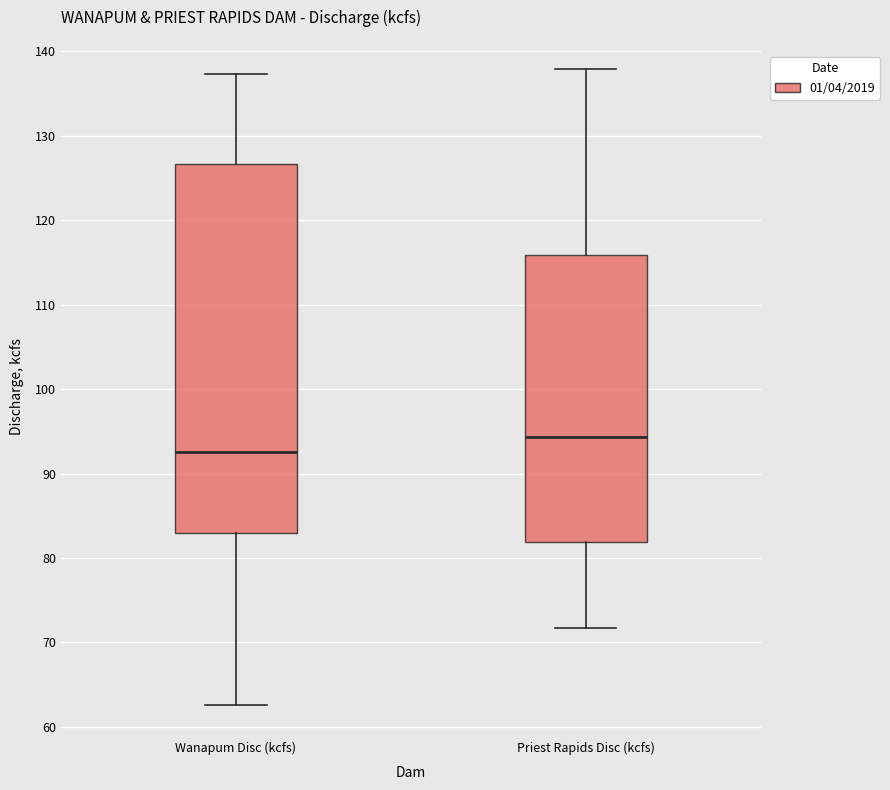

Reading left to right, read every box against the y-axis: the position of its median line, the range the box covers, and the ends of its whiskers. The values are not printed on the chart, so give them approximately, as read against the axis.

Wanapum Disc (kcfs): median 93, box 83 to 127, whiskers 63 to 137
Priest Rapids Disc (kcfs): median 94, box 82 to 116, whiskers 72 to 138